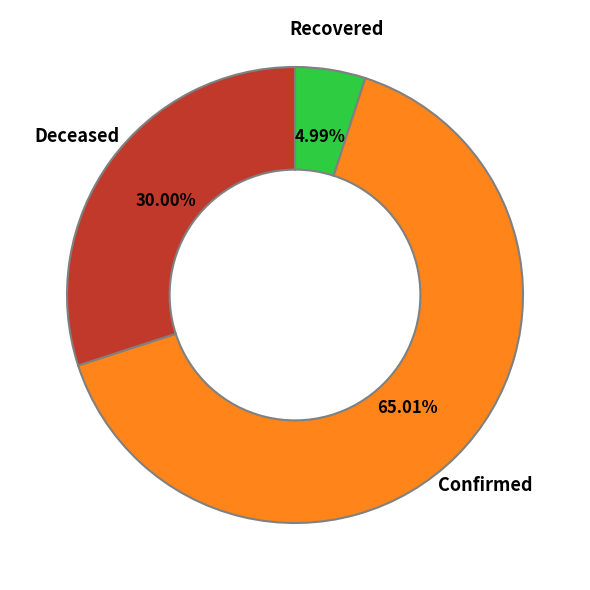

How many slices are in this pie chart?

3